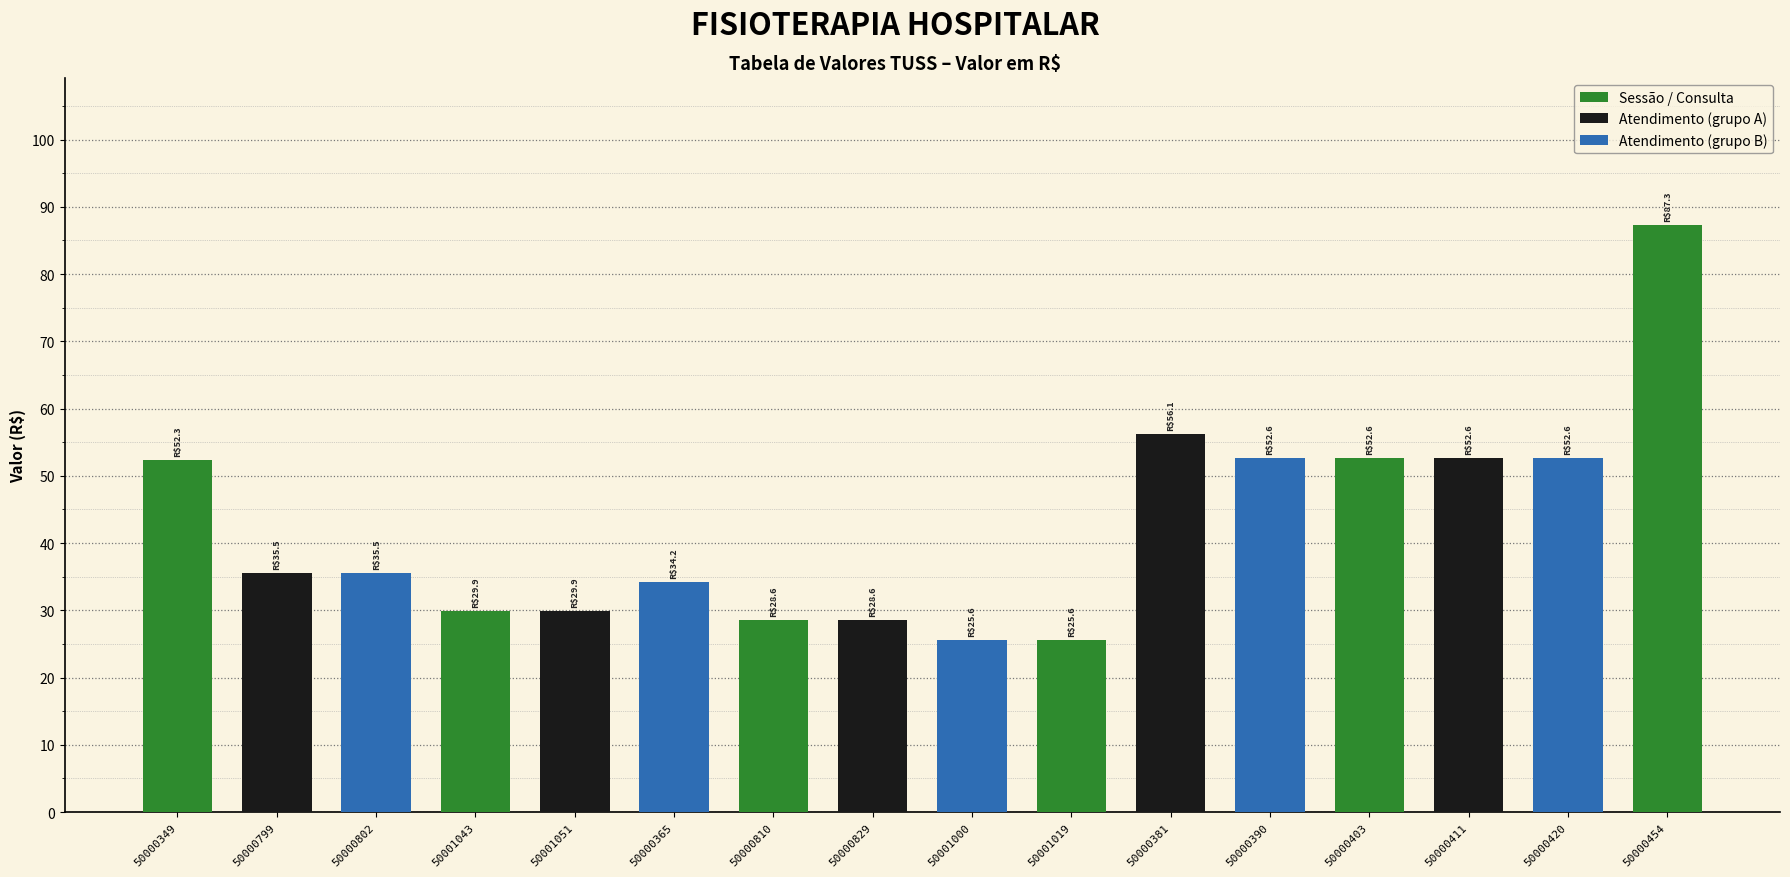

What position from the left is 50000799?

2